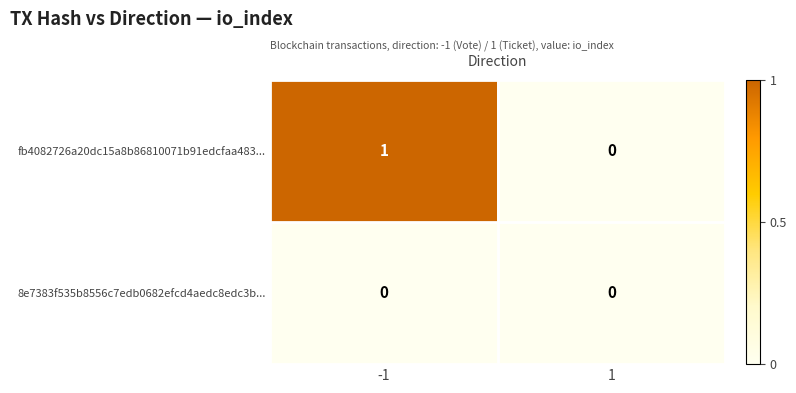

Reading left to right, extract all data points from this chart.

fb4082726a20dc15a8b86810071b91edcfaa483...: -1=1	1=0
8e7383f535b8556c7edb0682efcd4aedc8edc3b...: -1=0	1=0